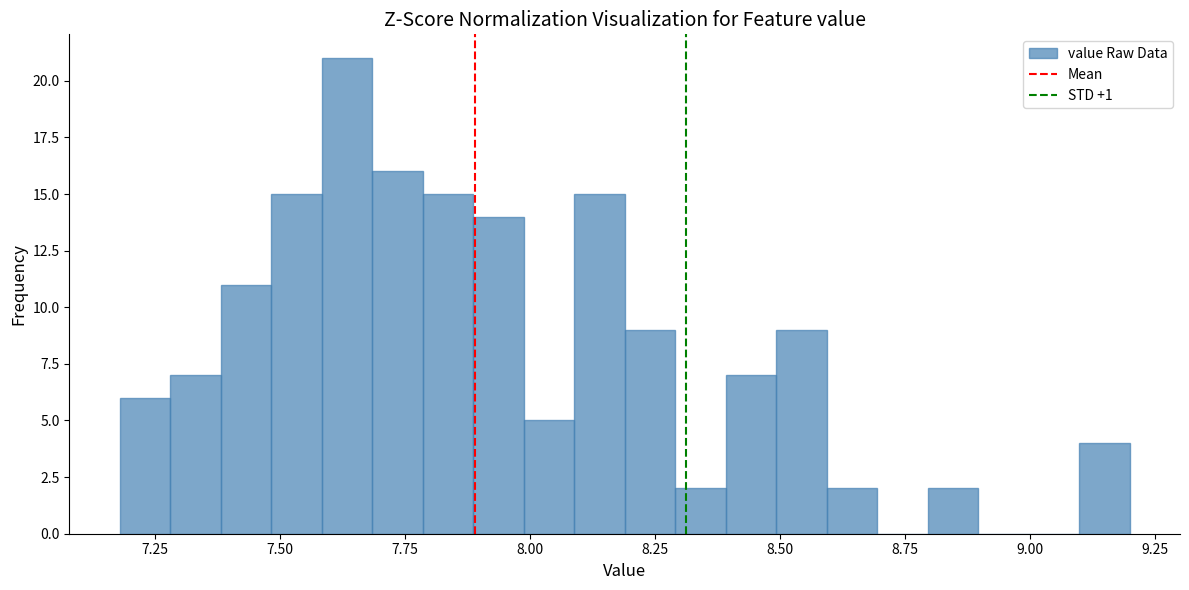

Read against the x-axis, roughly where is the centre of the tallest bar?

7.65